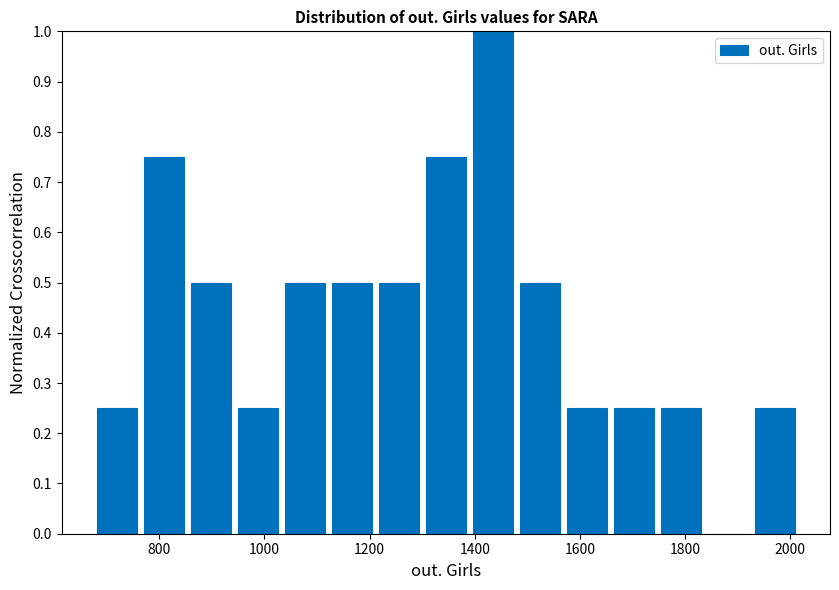

Reading left to right, list every bar in this chart as the range it spans on the x-axis followed by its height. Neither the bar edges nor the heights are printed on the chart, so give them approximately, as read against the axes.

680 to 760: 0.25
760 to 860: 0.75
860 to 940: 0.50
940 to 1040: 0.25
1040 to 1120: 0.50
1120 to 1220: 0.50
1220 to 1300: 0.50
1300 to 1380: 0.75
1380 to 1480: 1.00
1480 to 1560: 0.50
1560 to 1660: 0.25
1660 to 1740: 0.25
1740 to 1840: 0.25
1840 to 1920: 0
1920 to 2020: 0.25